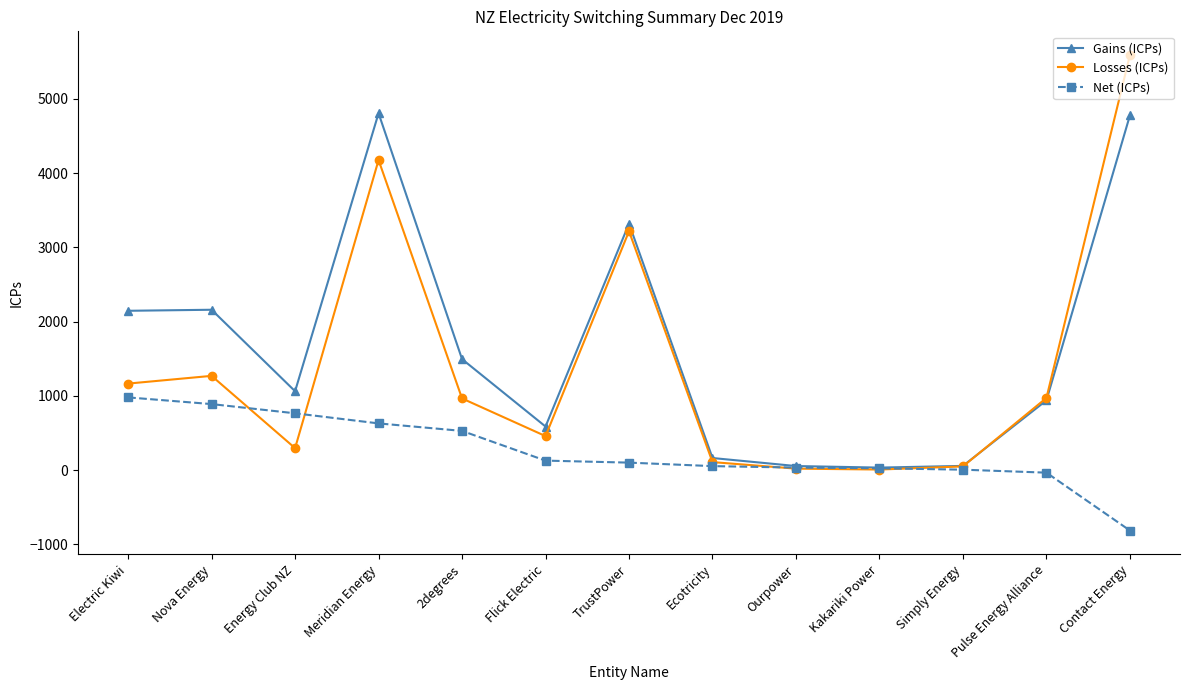

How many data points does each series have?

13